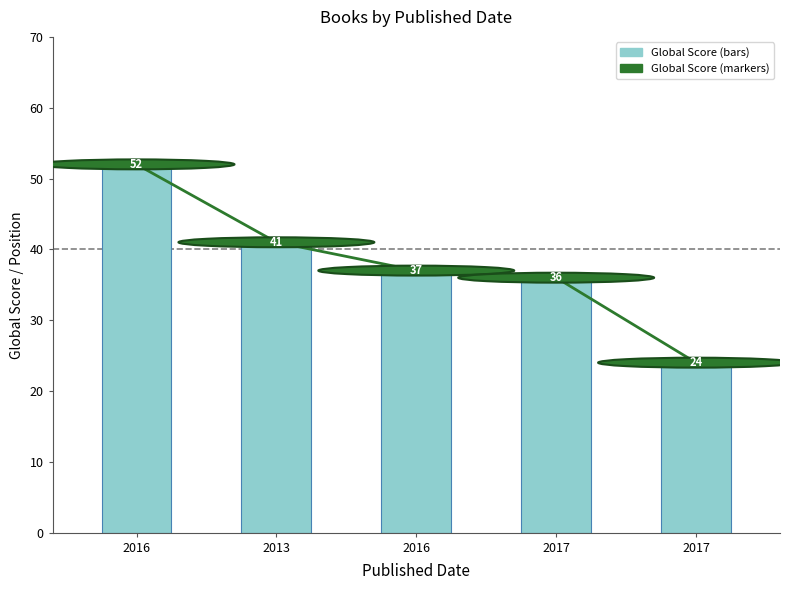

What is the greatest value displayed?

52